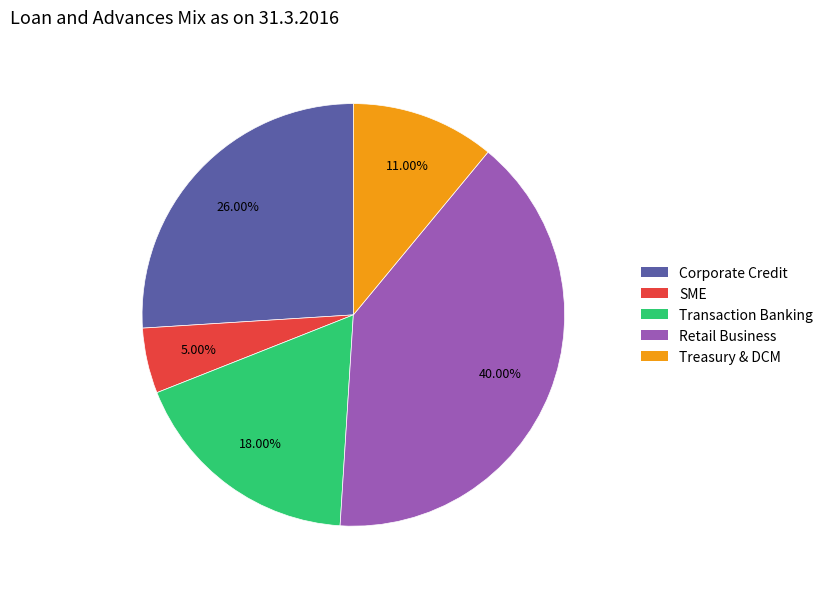

Rank the categories by value from highest to lowest.

Retail Business, Corporate Credit, Transaction Banking, Treasury & DCM, SME